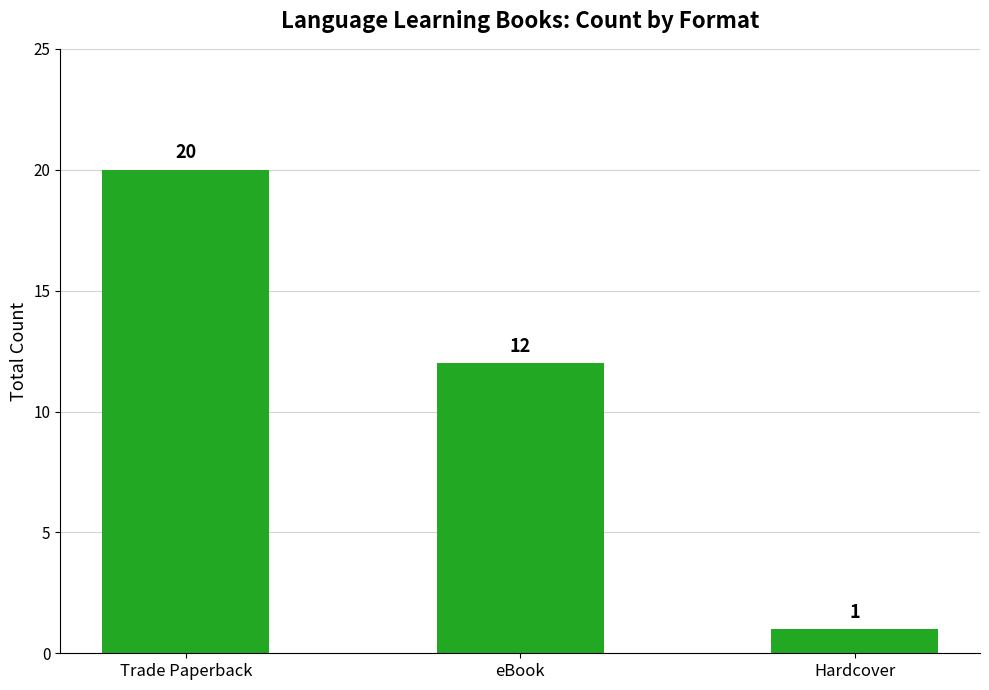

Is it true that the value at Trade Paperback is 12?

False